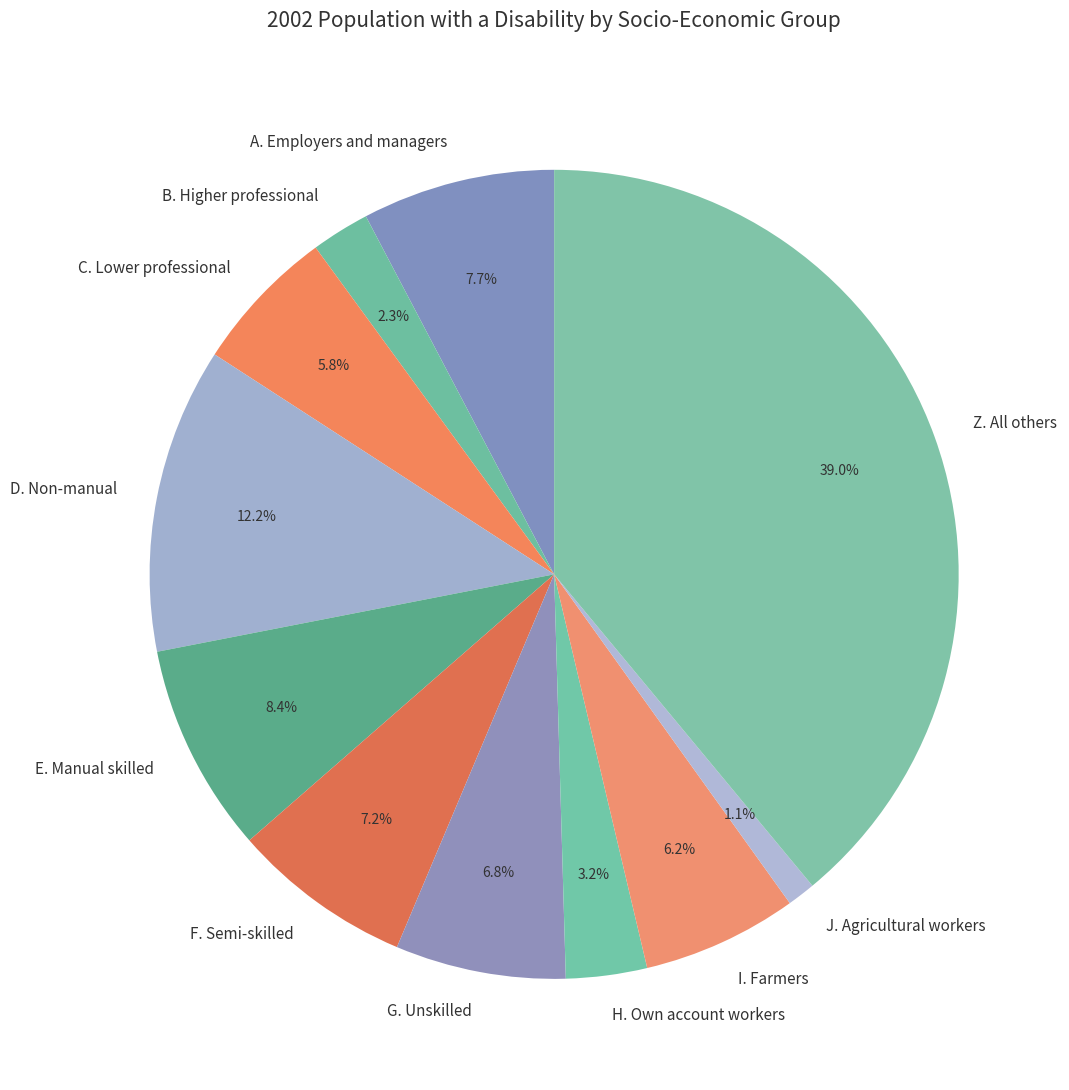

Which has a higher value, H. Own account workers or E. Manual skilled?

E. Manual skilled